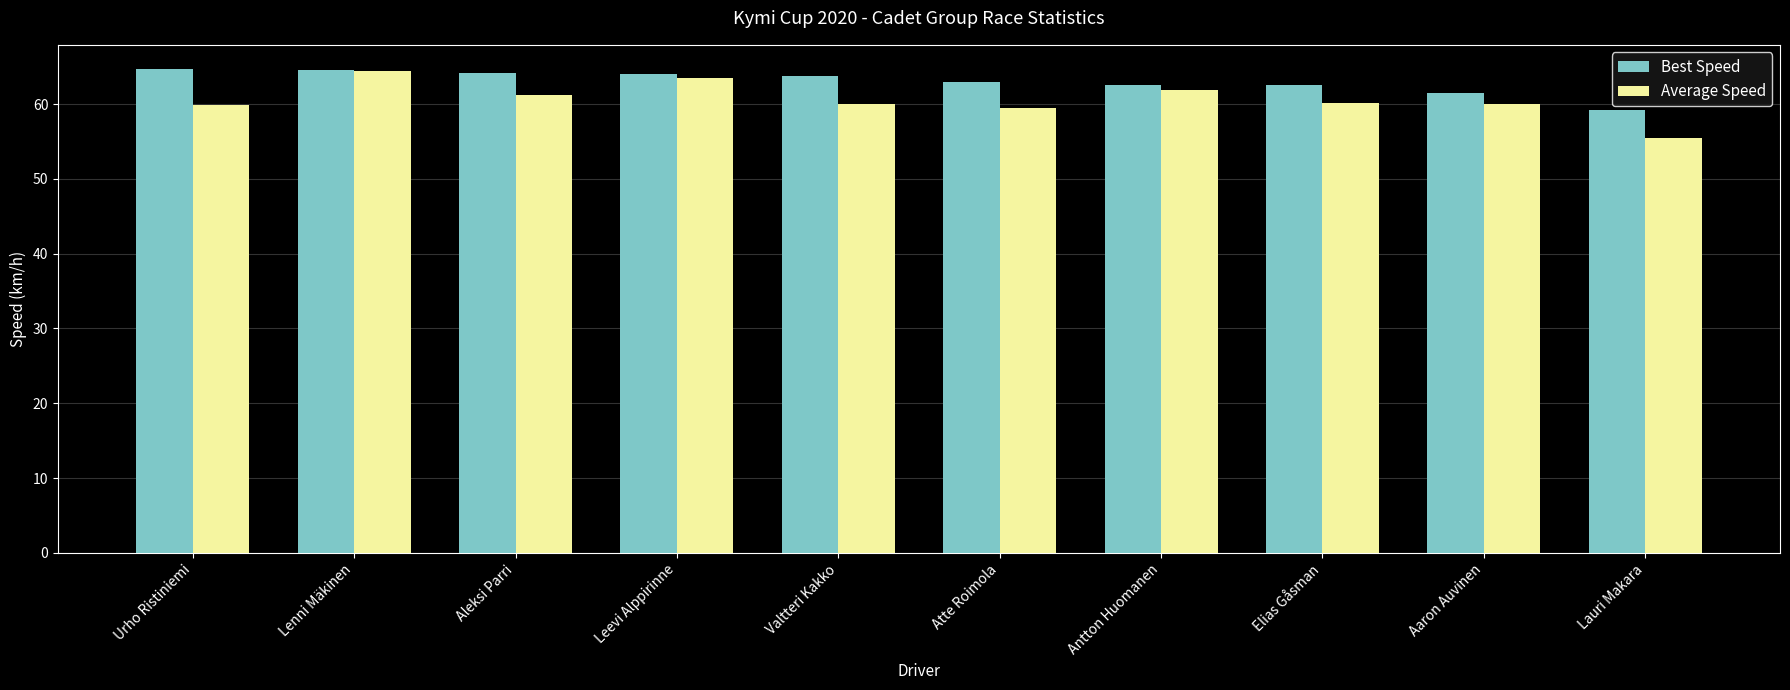

What is the total value across all series at Lauri Makara?

114.7